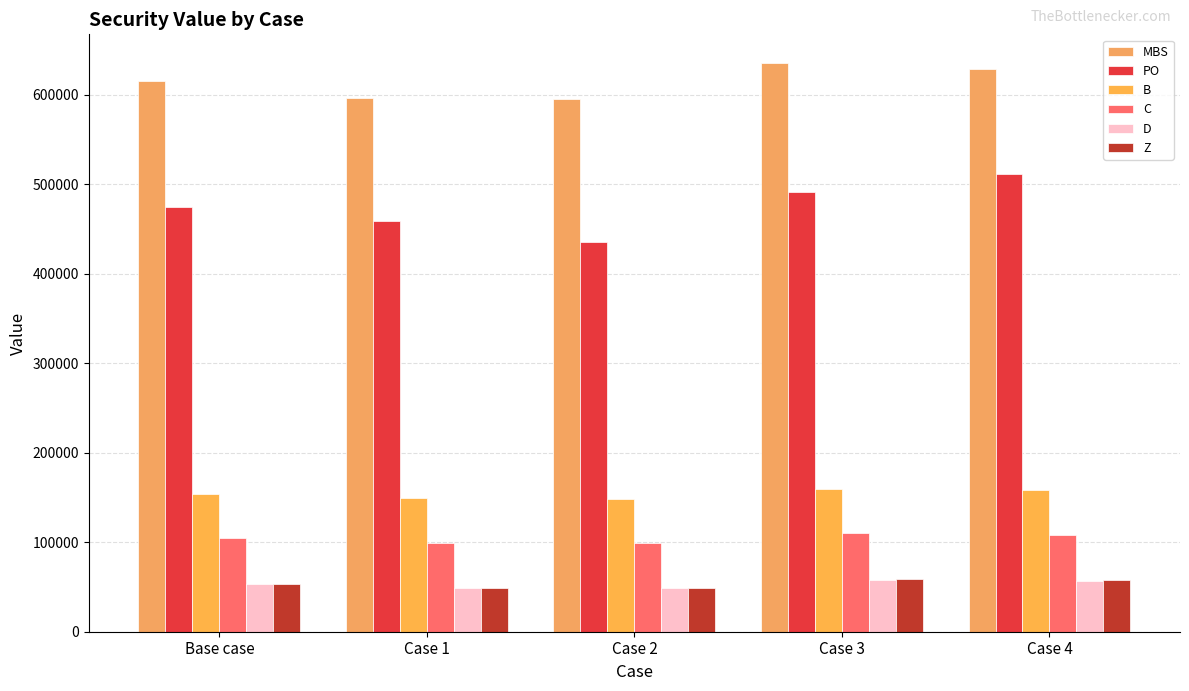

What is the minimum value for MBS?

595624.2